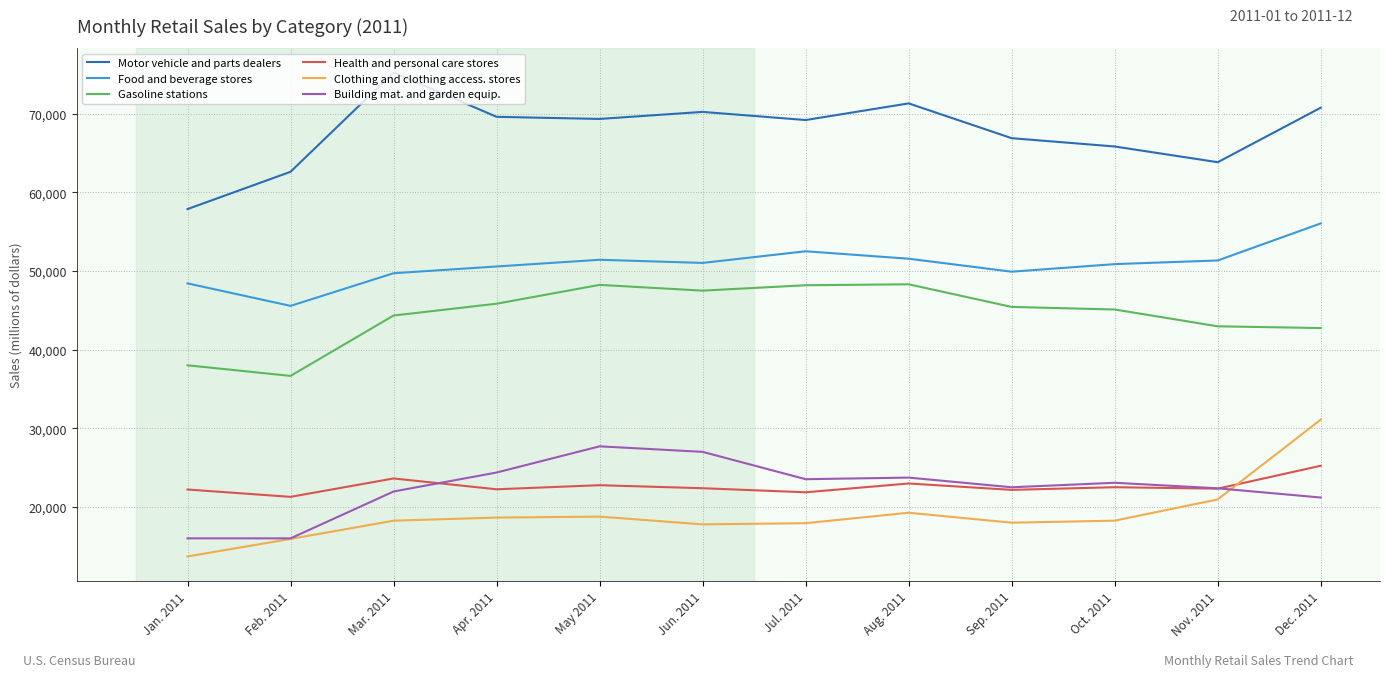

What is the spread (max minus min) of values at Oct. 2011?

47595